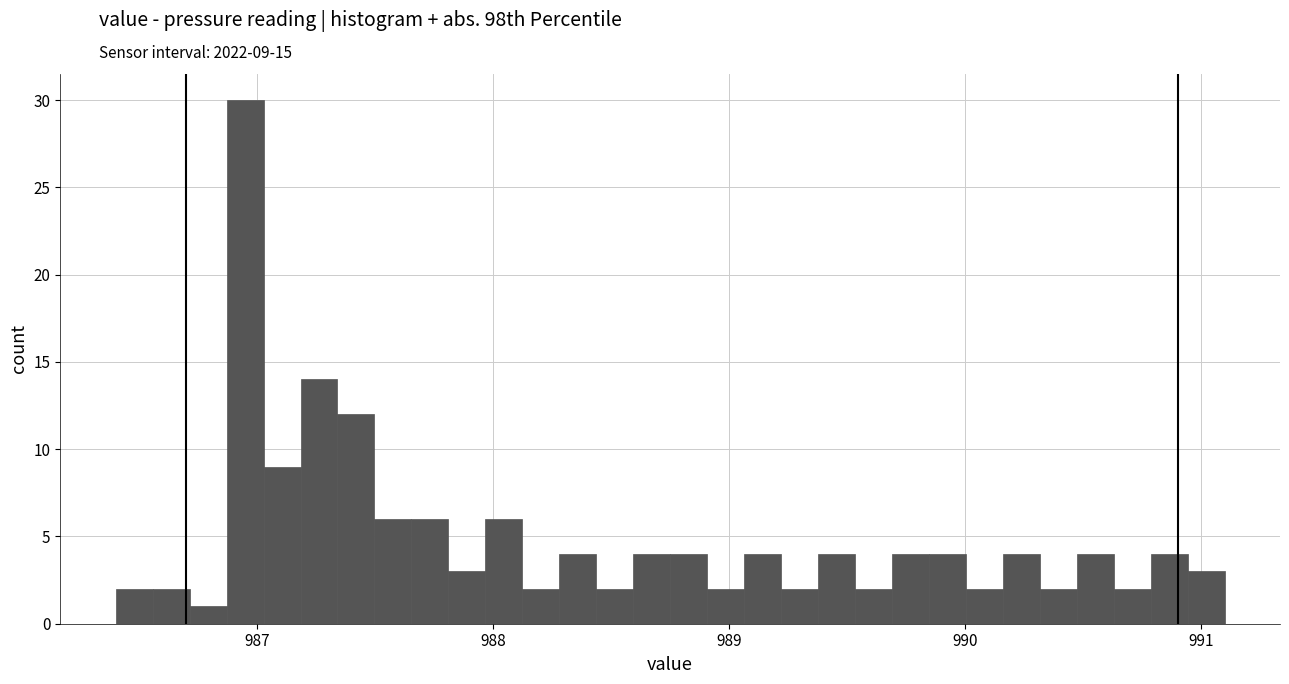

Around what value on the x-axis is the tallest bar? Give the approximate position of its centre, as read against the axis.

986.9